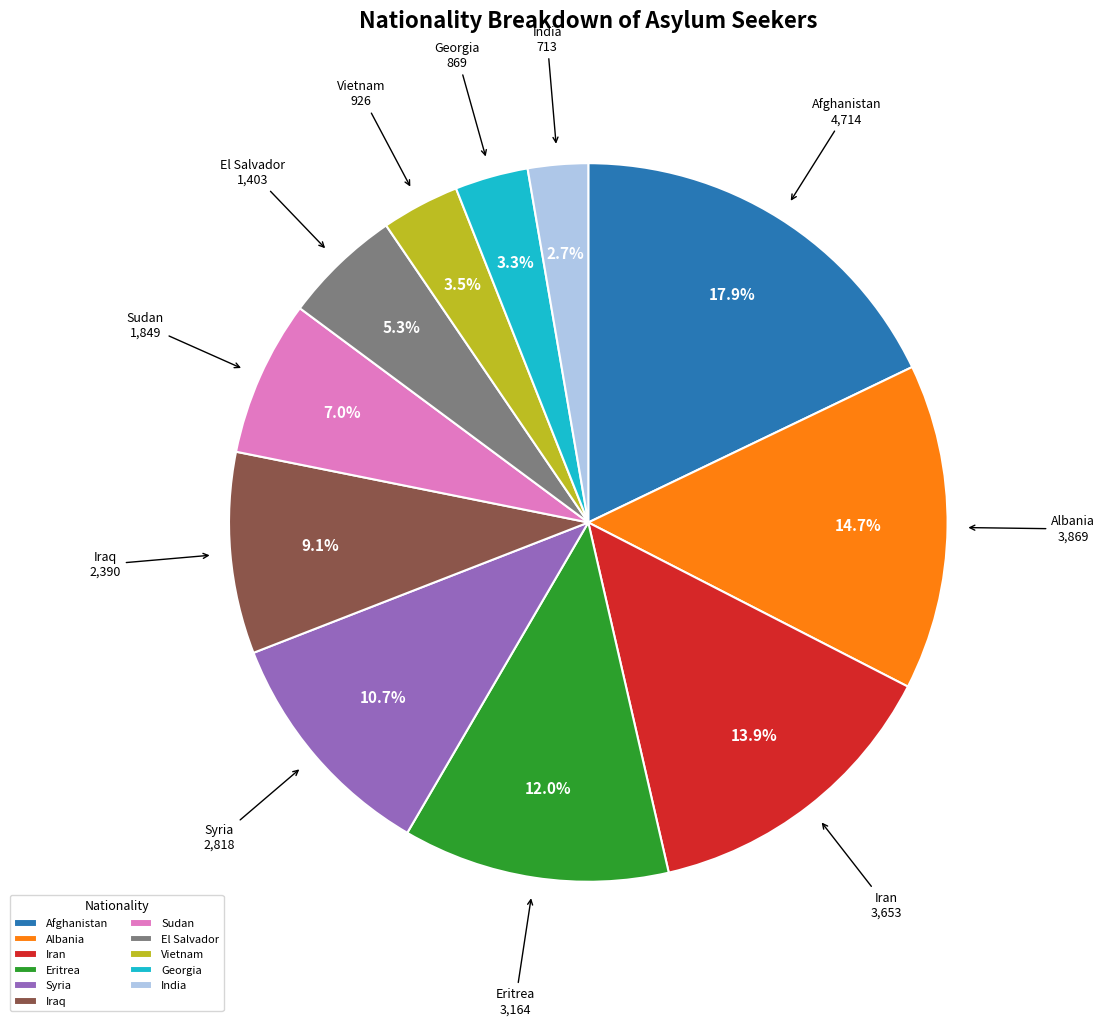

What percentage is the Syria slice, to the nearest percent?

11%